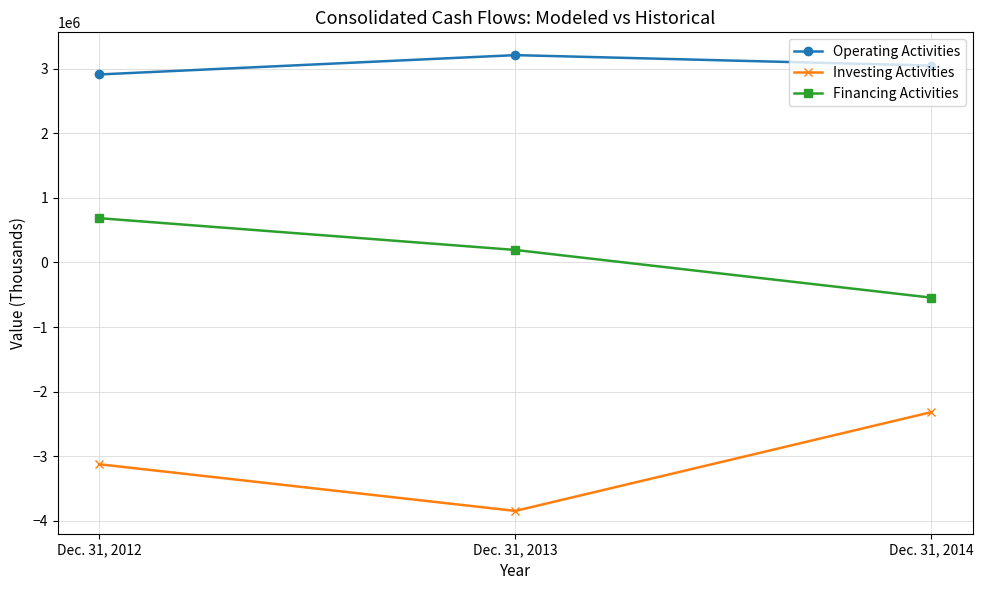

The value of Financing Activities at Dec. 31, 2012 is 685709. True or false?

True